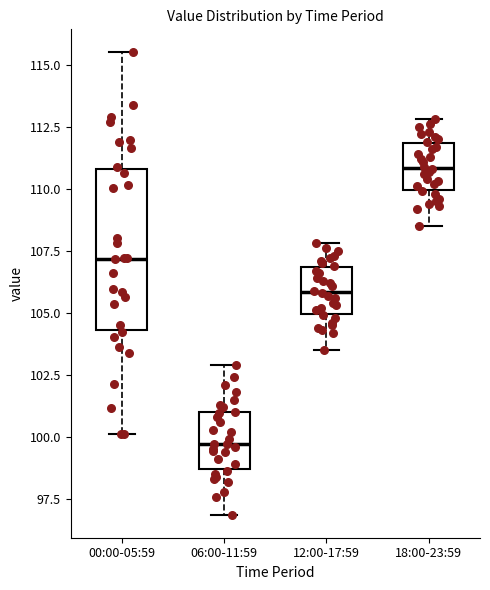

Reading left to right, transcribe this box plot: for each box, give where its median line is, the range the box spans, and where its two whiskers end, as read against the y-axis. The values are not printed on the chart, so give them approximately, as read against the axis.

00:00-05:59: median 107.0, box 104.5 to 111.0, whiskers 100.0 to 115.5
06:00-11:59: median 99.5, box 98.5 to 101.0, whiskers 97.0 to 103.0
12:00-17:59: median 106.0, box 105.0 to 107.0, whiskers 103.5 to 108.0
18:00-23:59: median 111.0, box 110.0 to 112.0, whiskers 108.5 to 113.0